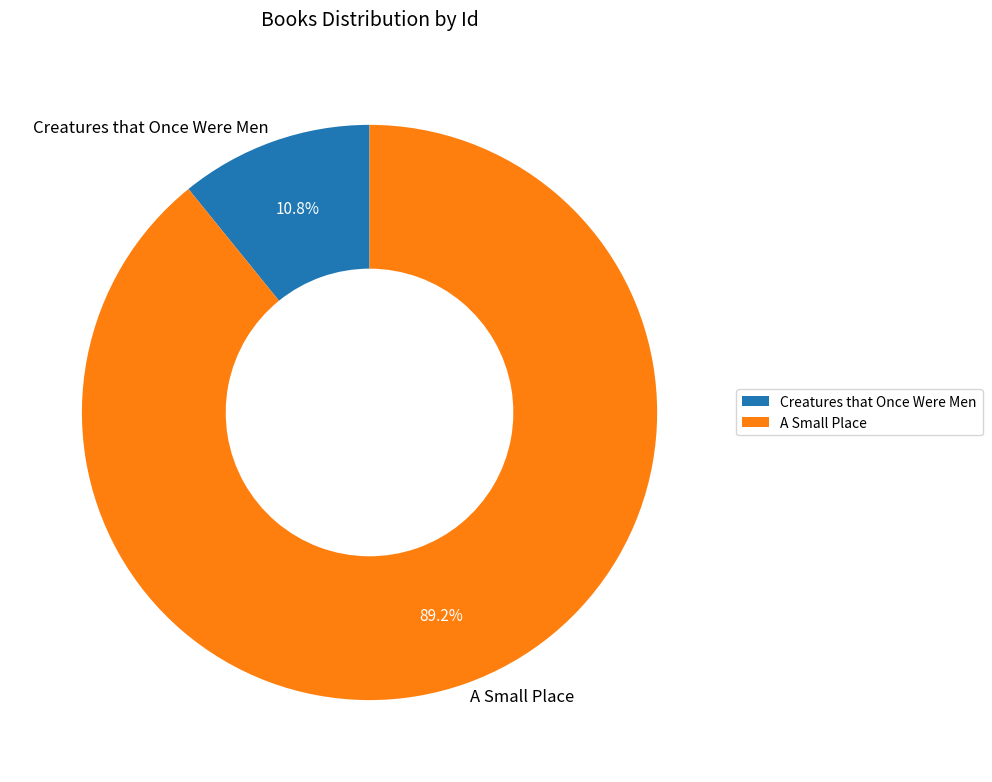

What percentage is the A Small Place slice, to the nearest percent?

89%